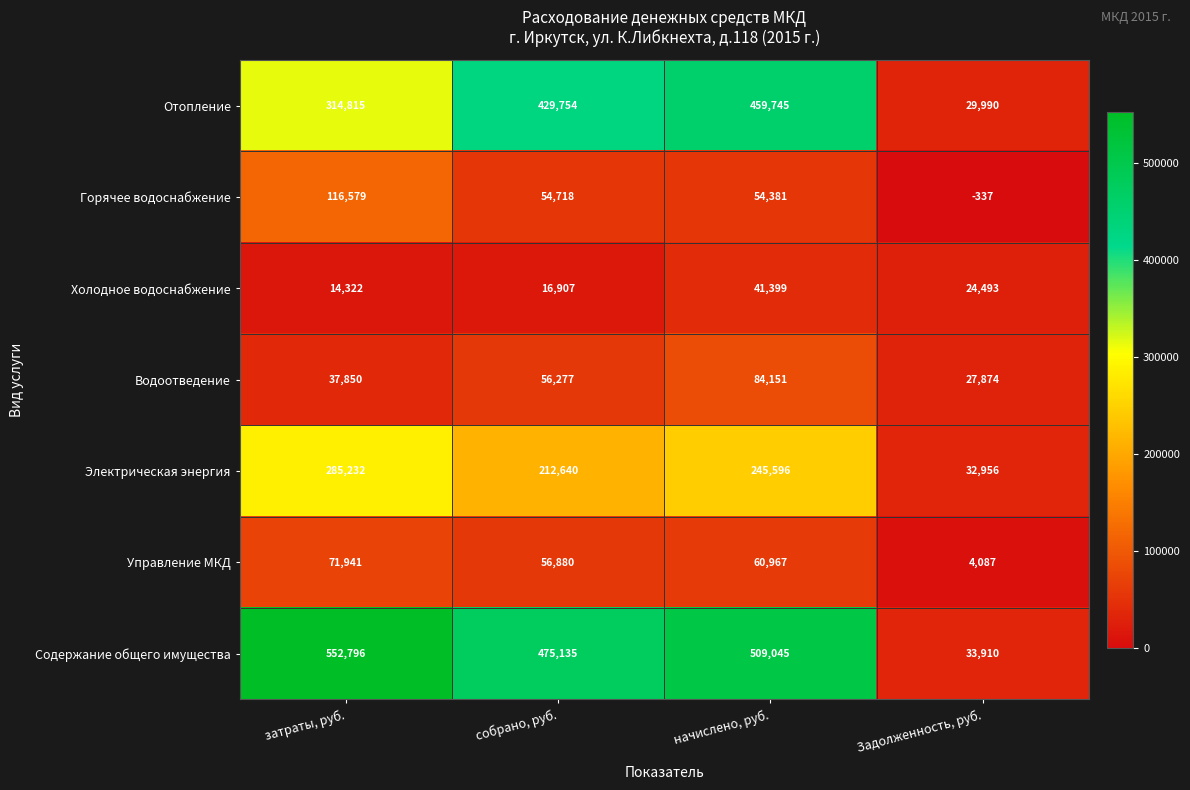

What is the difference between the maximum and second lowest values in the Содержание общего имущества series?

77661